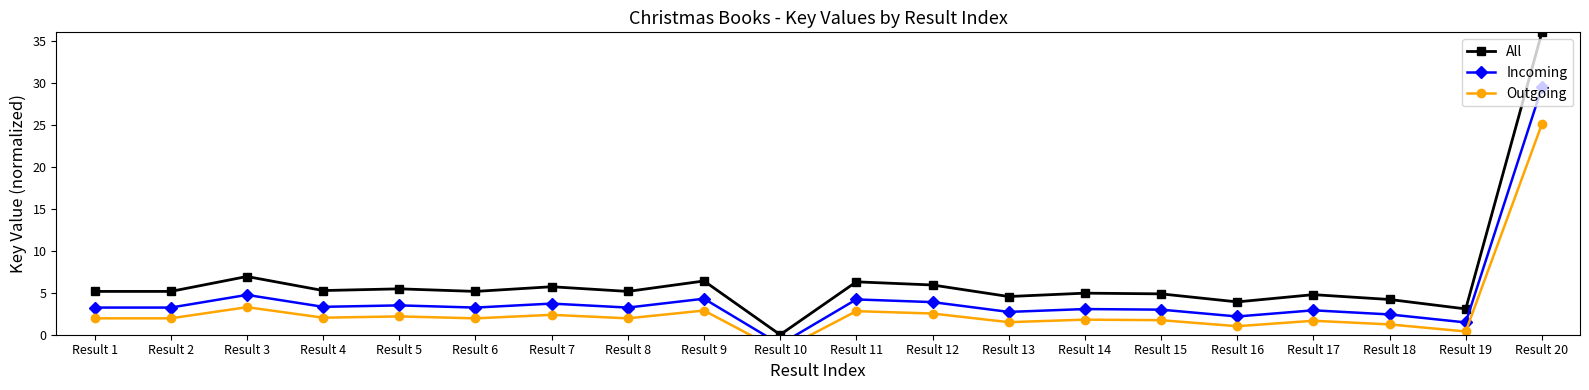

What is the sum of all Incoming values?

86.6